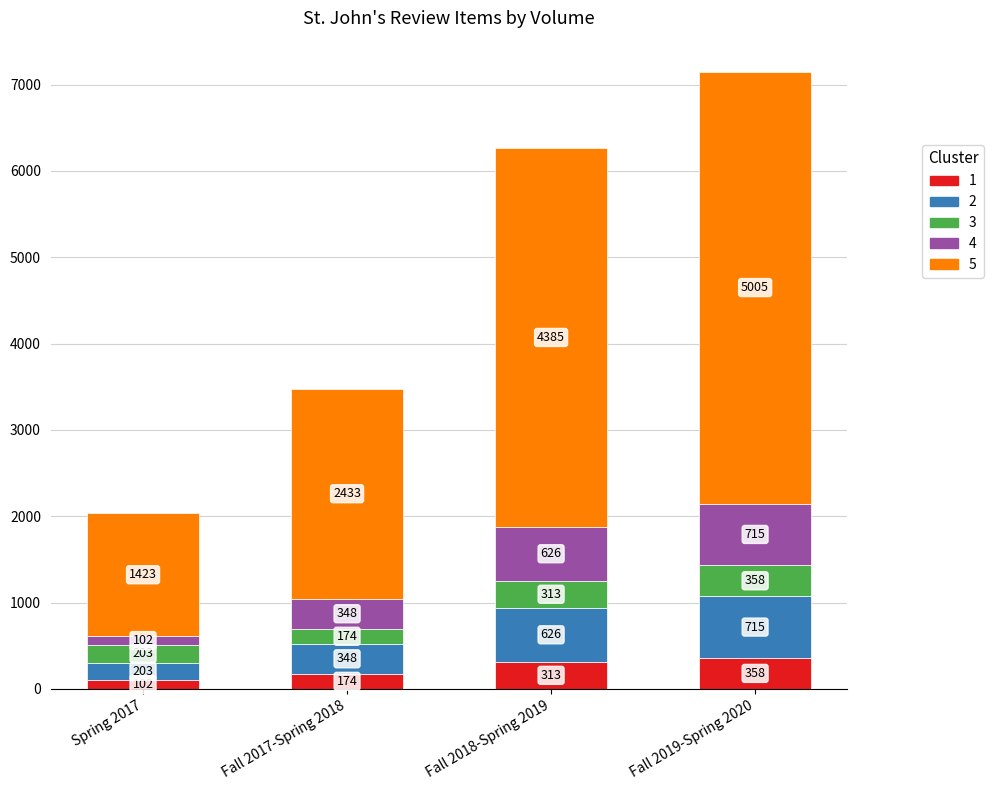

Count the number of data series in this chart.

5